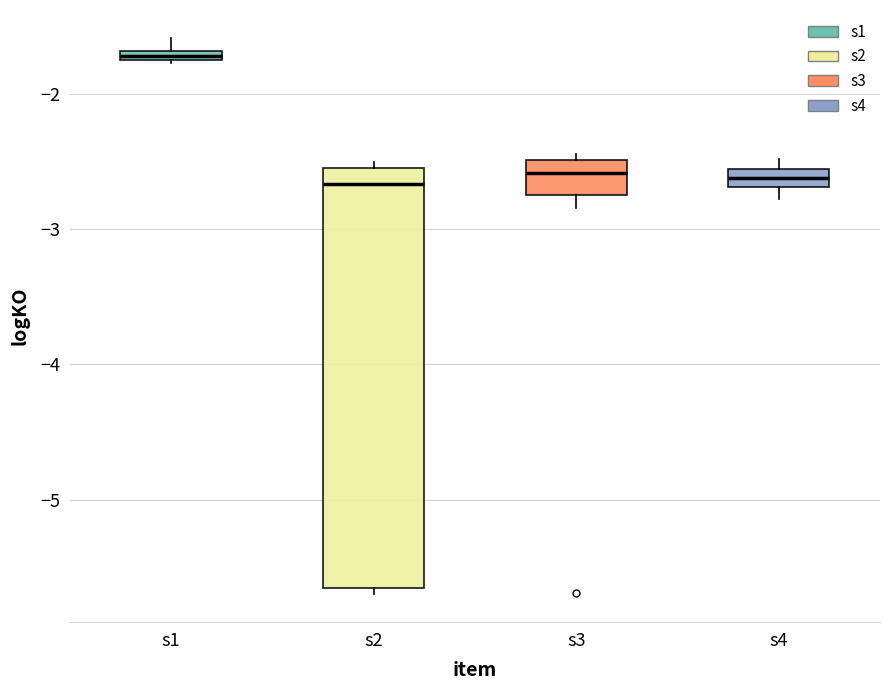

Comparing the boxes themselves (not the whiskers), which one is the tallest?

s2